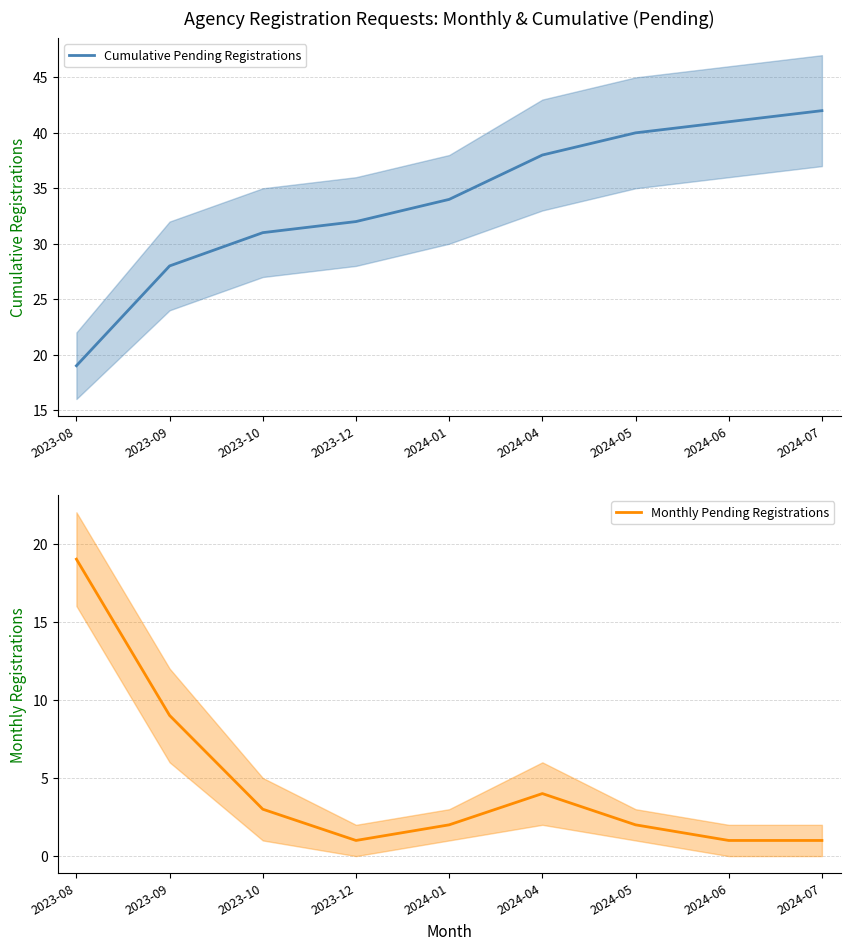

True or false: Monthly Pending Registrations and Cumulative Pending Registrations cross at least once.

False